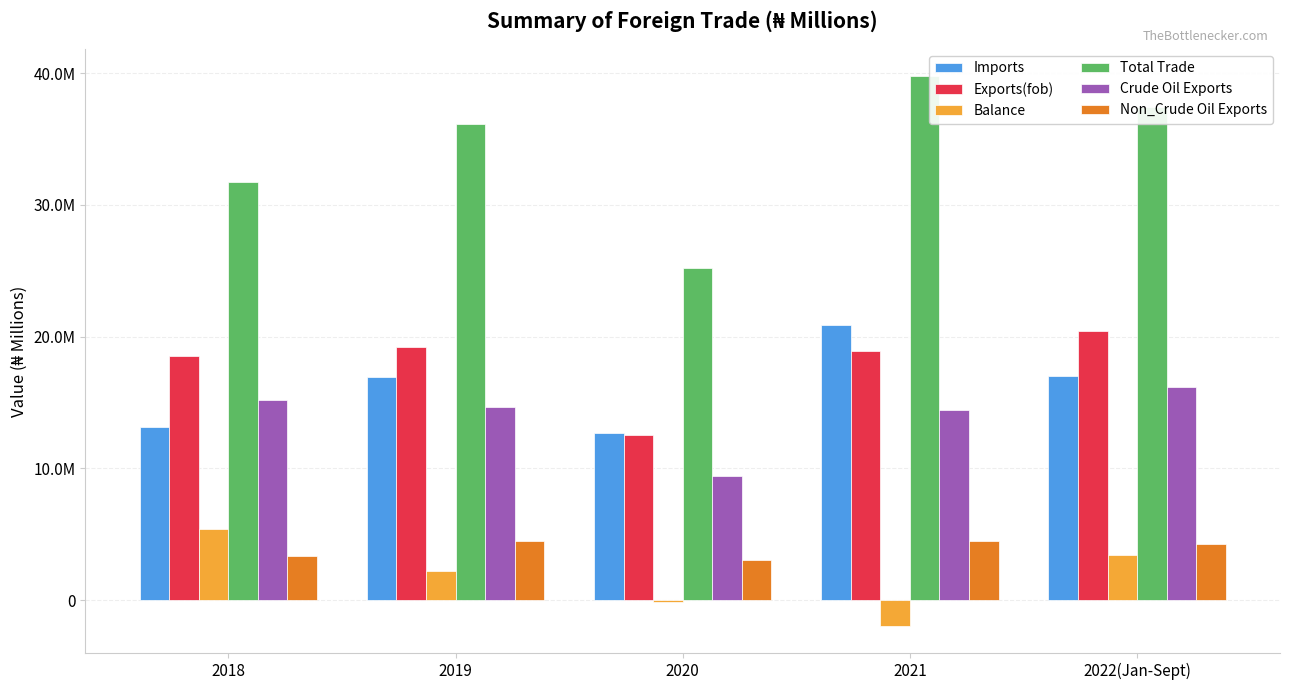

What is the label of the 1st bar from the right?

2022(Jan-Sept)